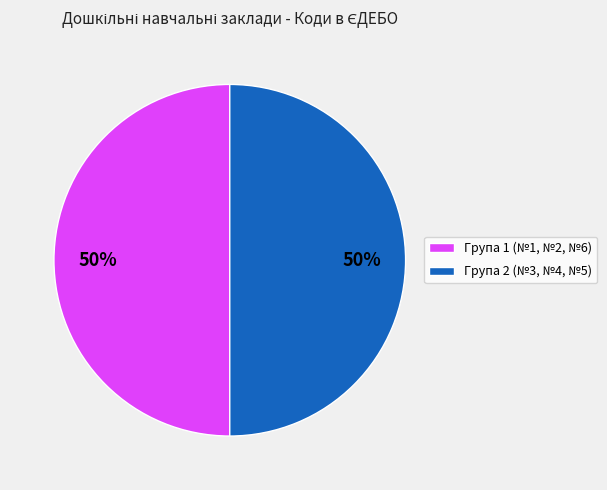

What is the ratio of the value at Група 1 (№1, №2, №6) to the value at Група 2 (№3, №4, №5)?

1.0